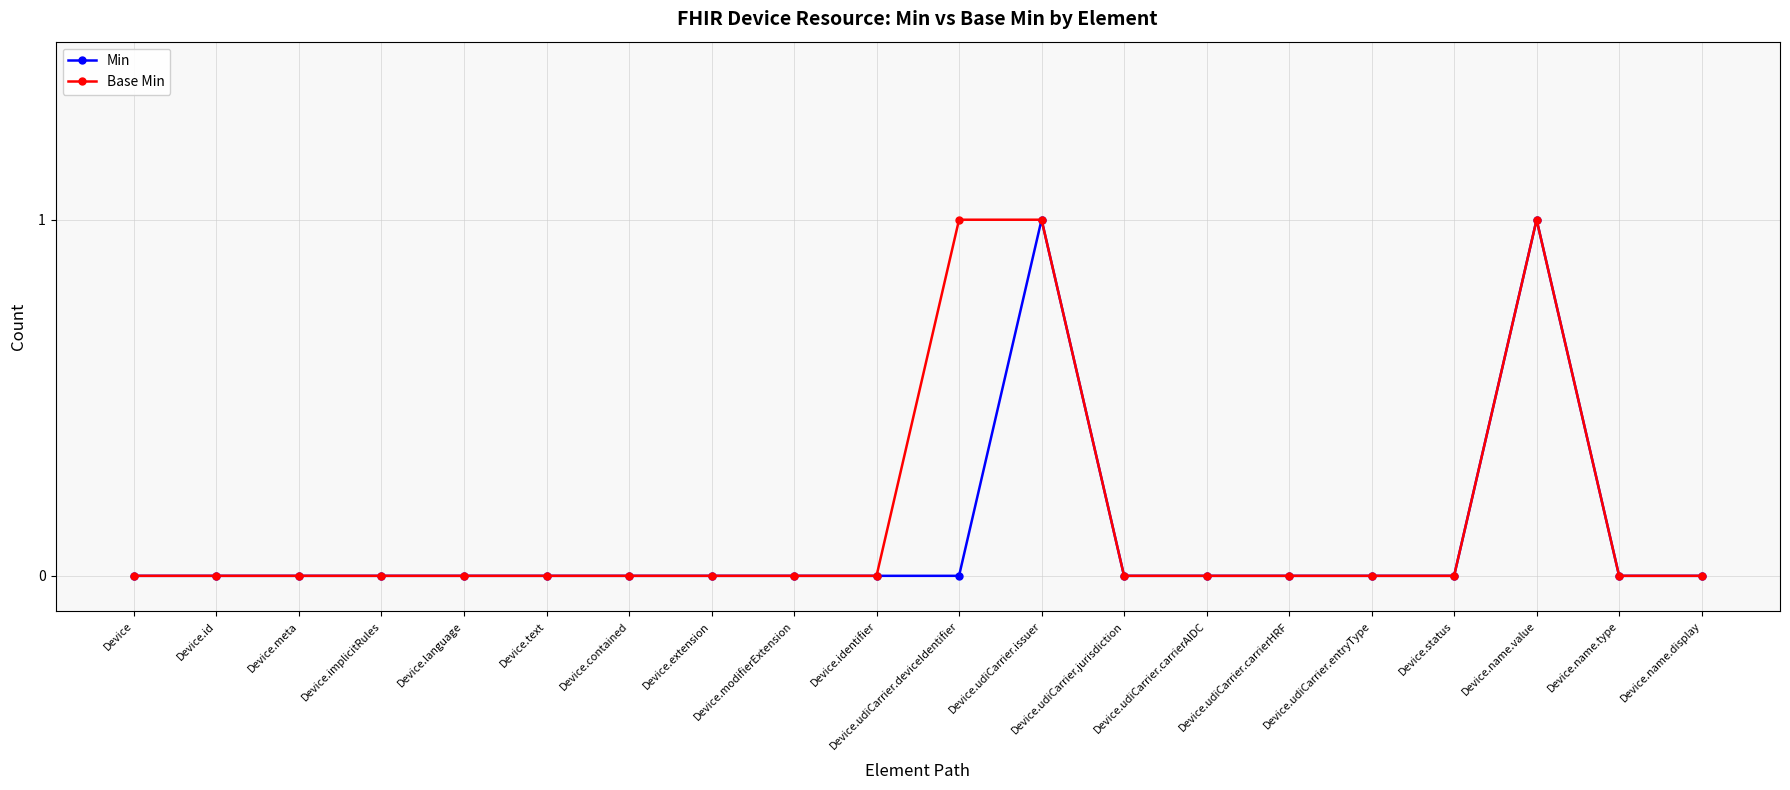

At Device.udiCarrier.deviceIdentifier, list the series in order from smallest to largest.

Min, Base Min